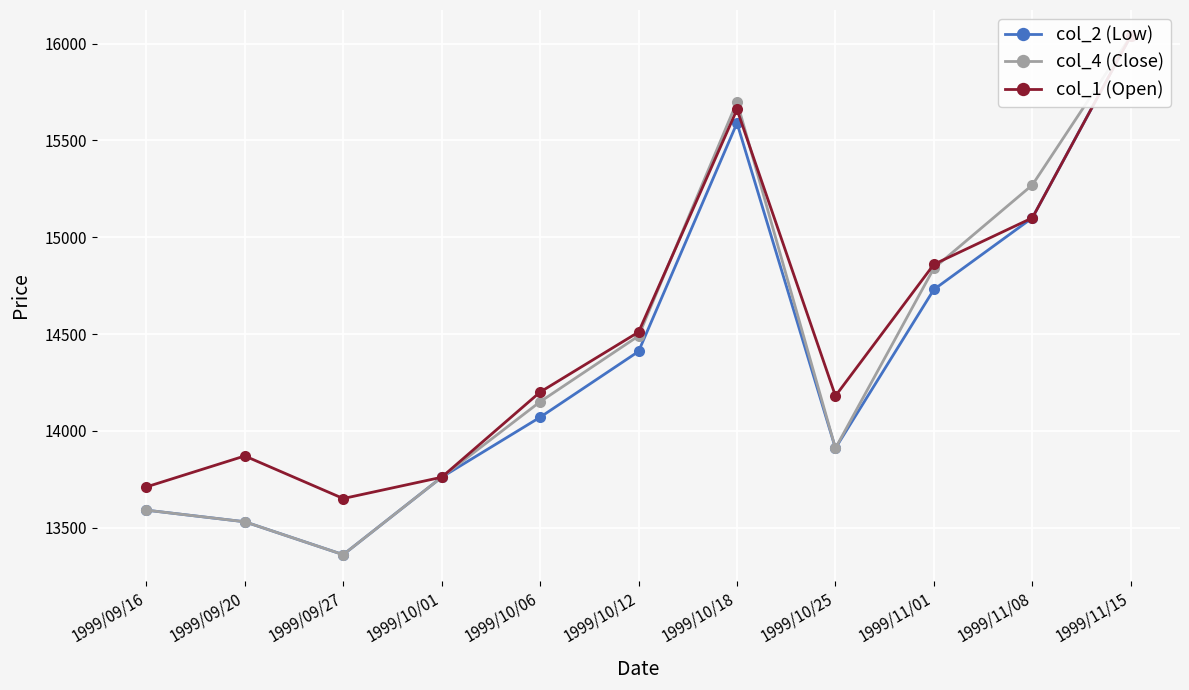

The col_2 (Low) series shows 13360 at 1999/09/27. True or false?

True